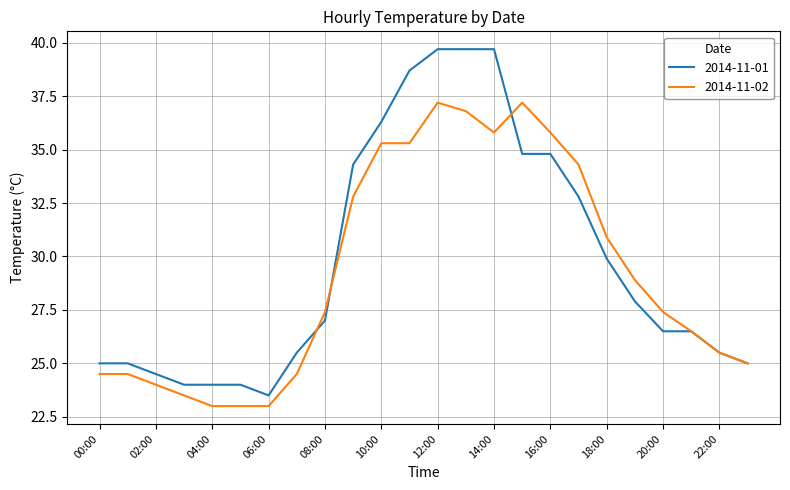

What is the highest value of the 2014-11-01 series?

39.7